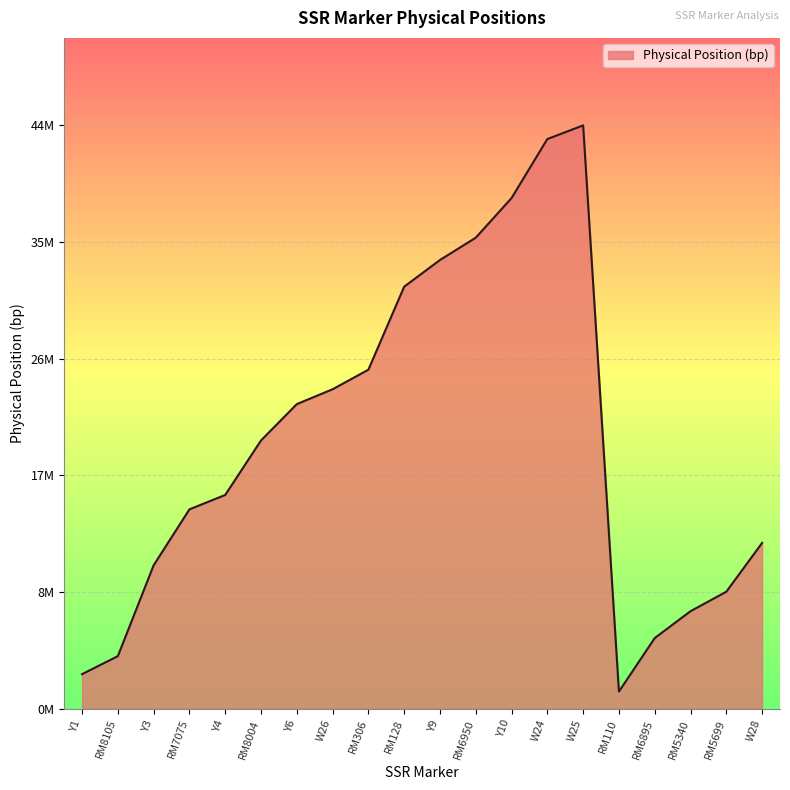

Does the chart have visible grid lines?

Yes